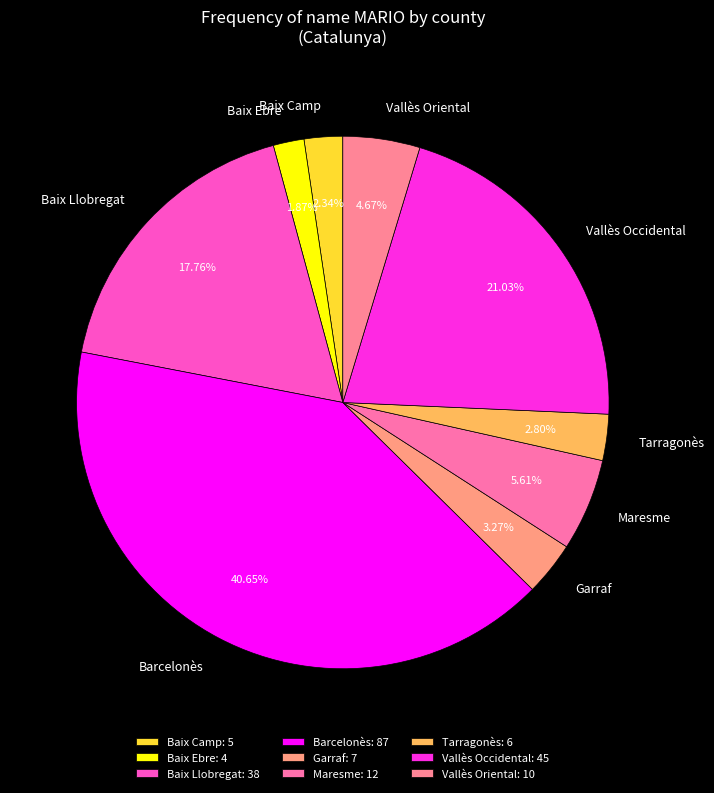

Does Baix Llobregat represent more than half of the total?

No